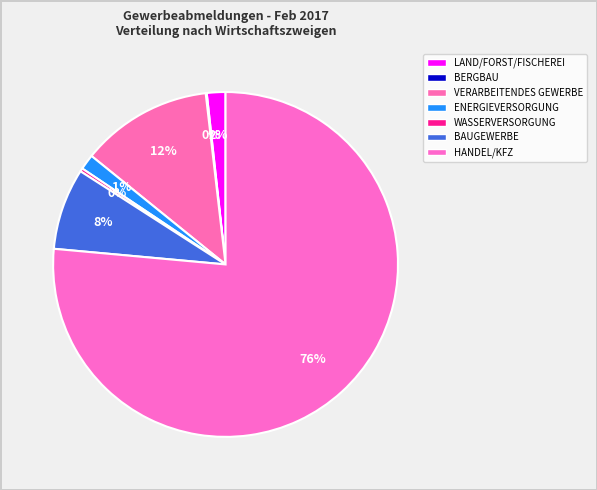

Count the number of slices in the pie.

7